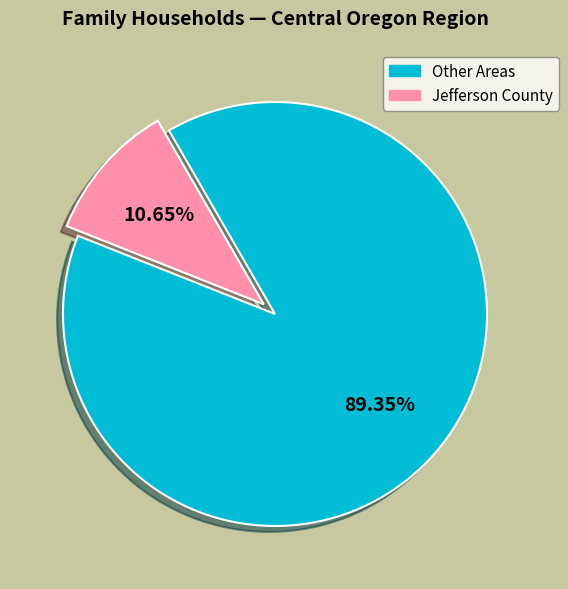

Is there a majority slice in this chart?

Yes